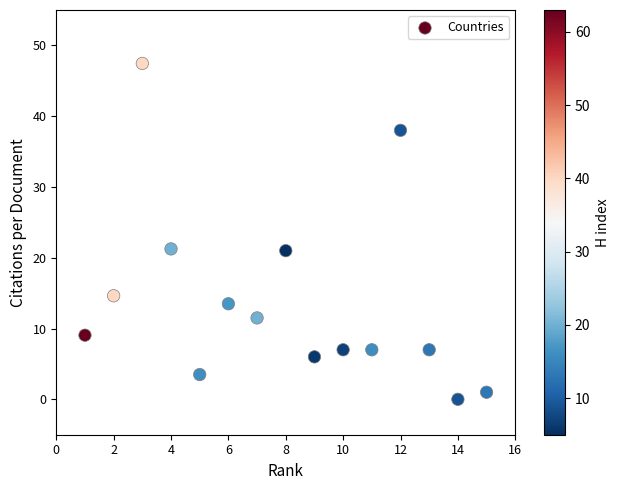

What is the range of X values (max minus min)?

14.0